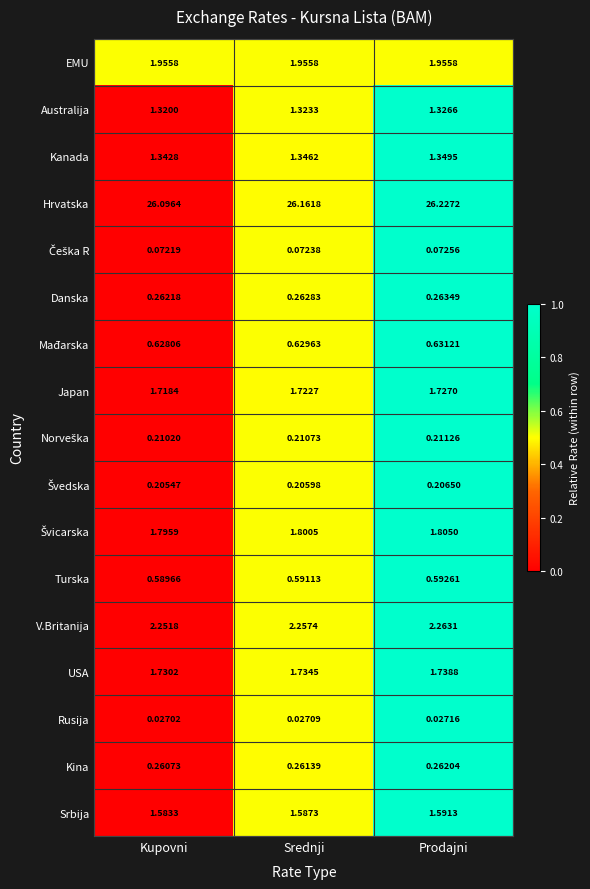

At which category is the sum across all series the highest?

Prodajni